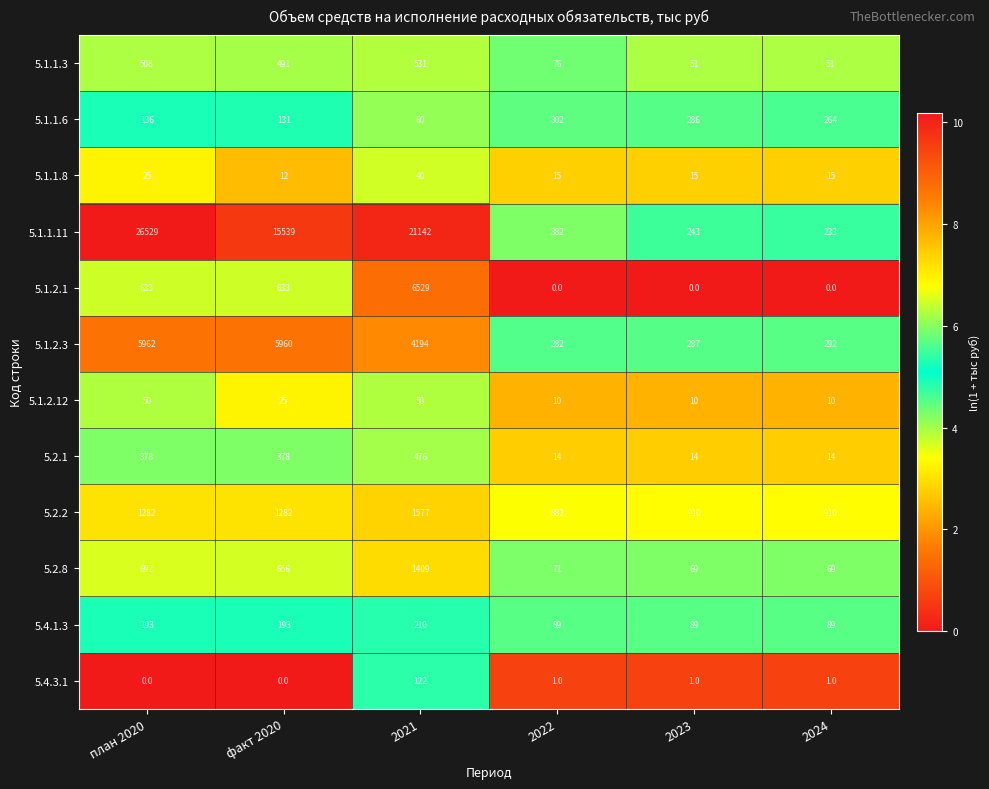

What is the total value across all series at 2022?

2124